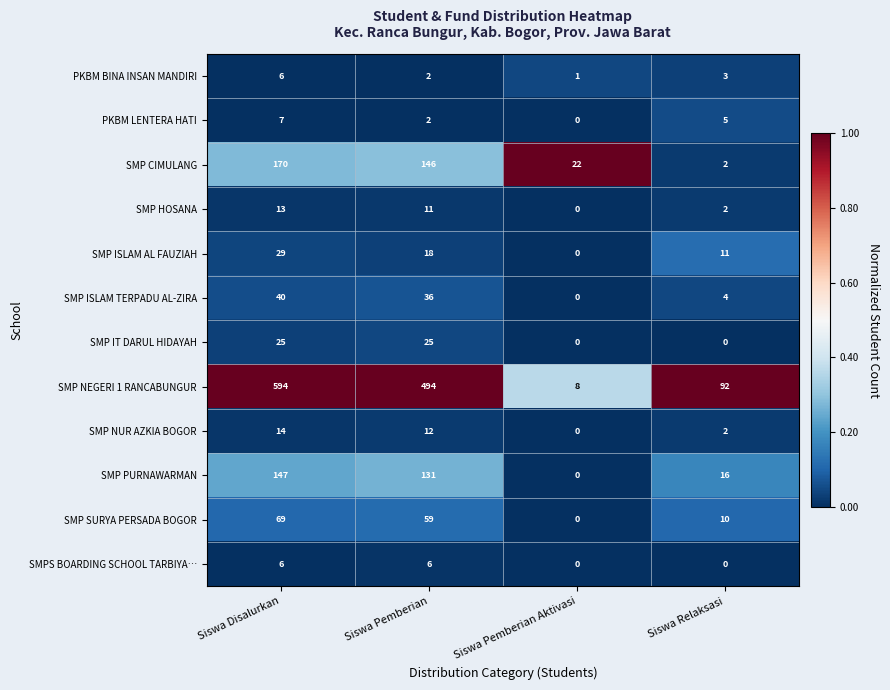

What is the spread (max minus min) of values at Siswa Disalurkan?

588